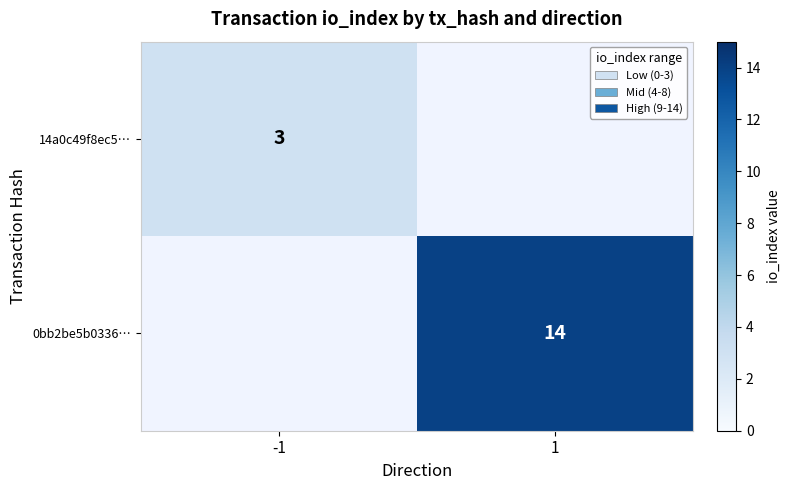

At which category is the sum across all series the highest?

1